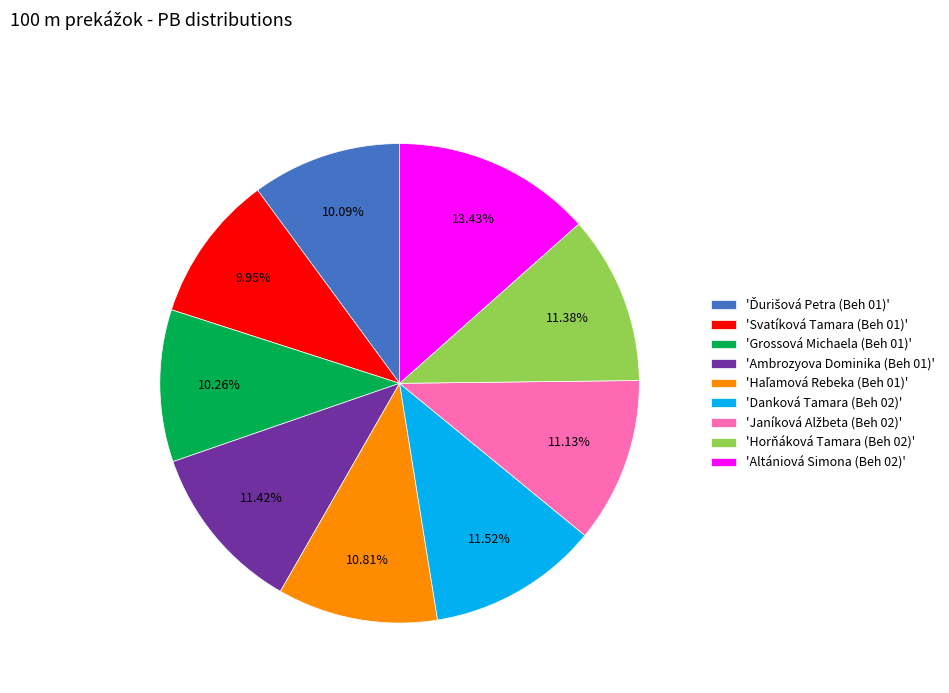

Is there a majority slice in this chart?

No